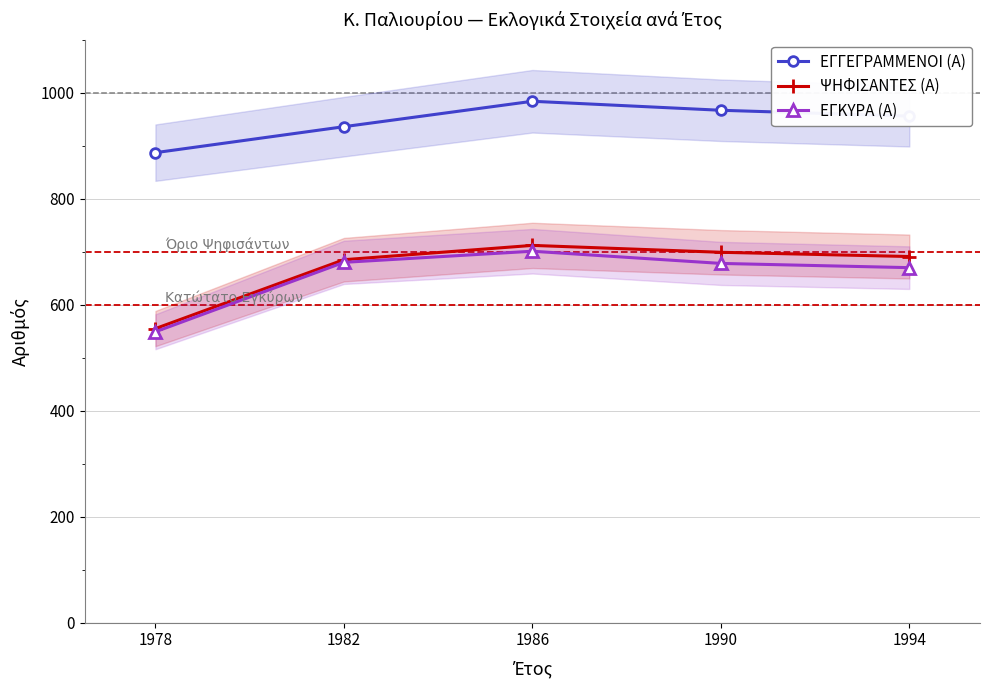

The ΕΓΓΕΓΡΑΜΜΕΝΟΙ (Α) series shows 956 at 1994. True or false?

True